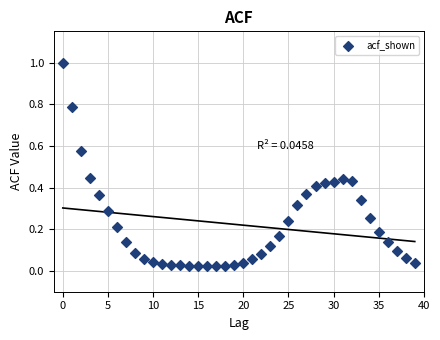

What is the range of Y values (max minus min)?

1.0